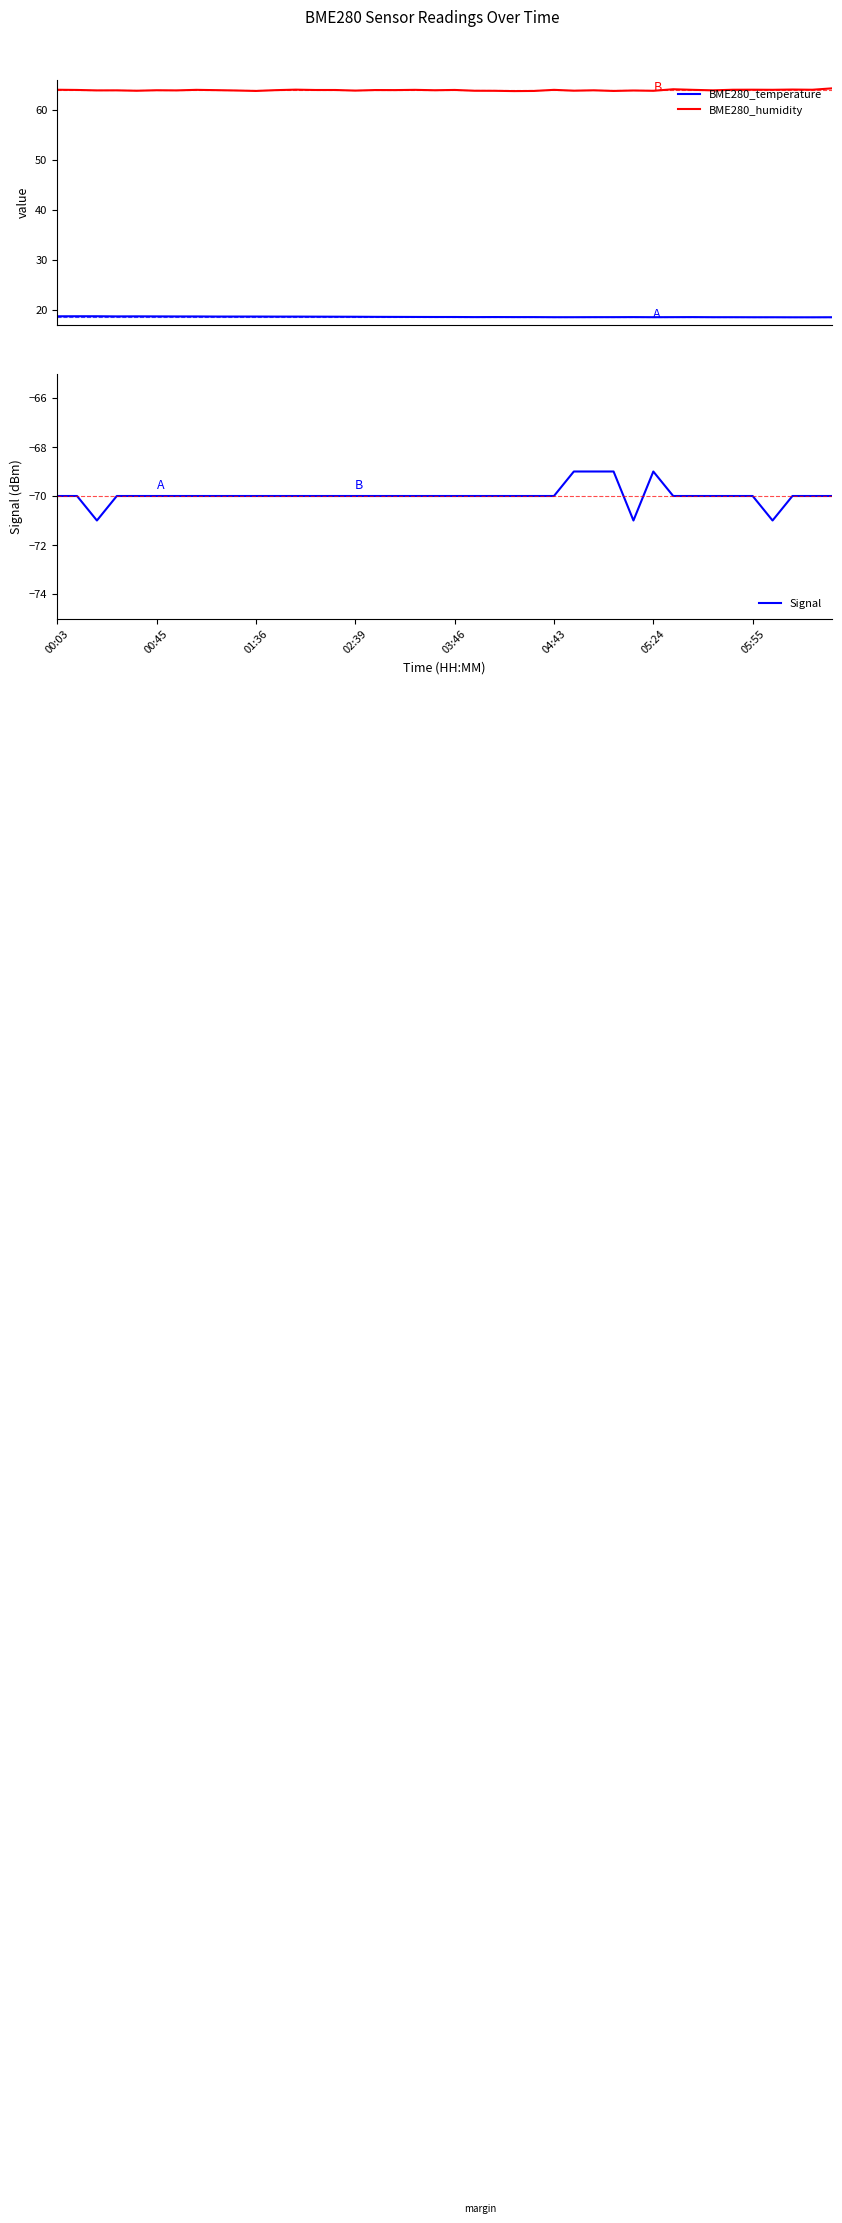

True or false: BME280_humidity and BME280_temperature intersect in this chart.

False